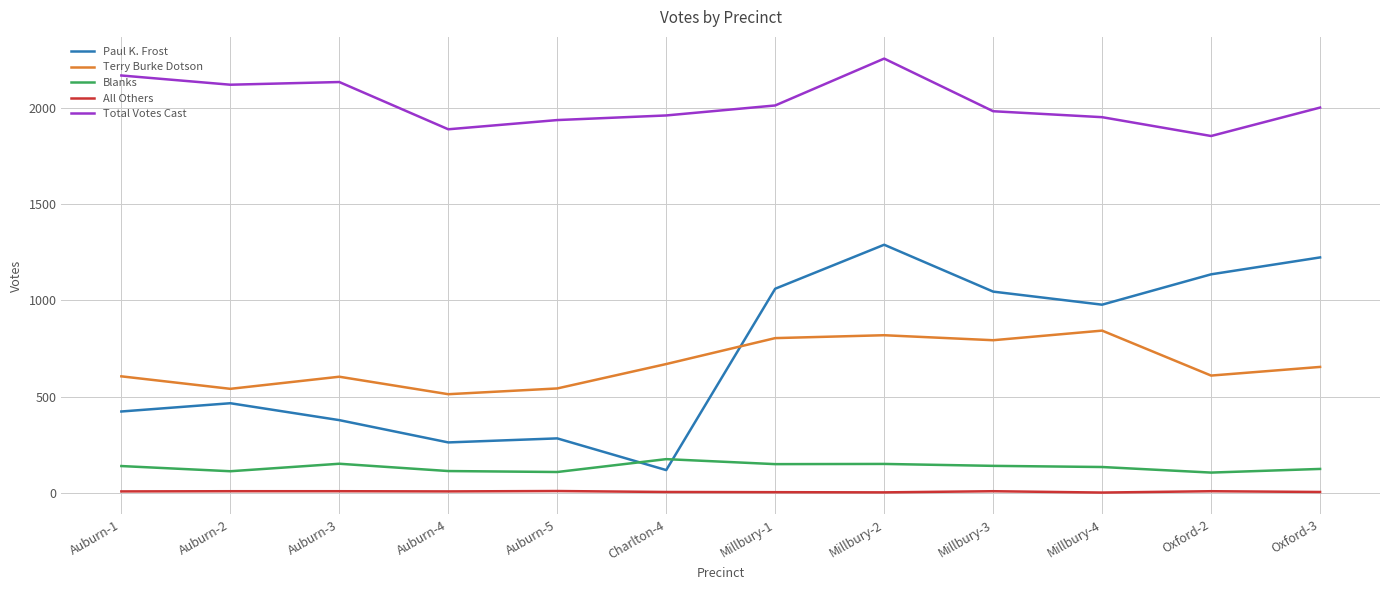

Which category has the highest value in the Terry Burke Dotson series?

Millbury-4